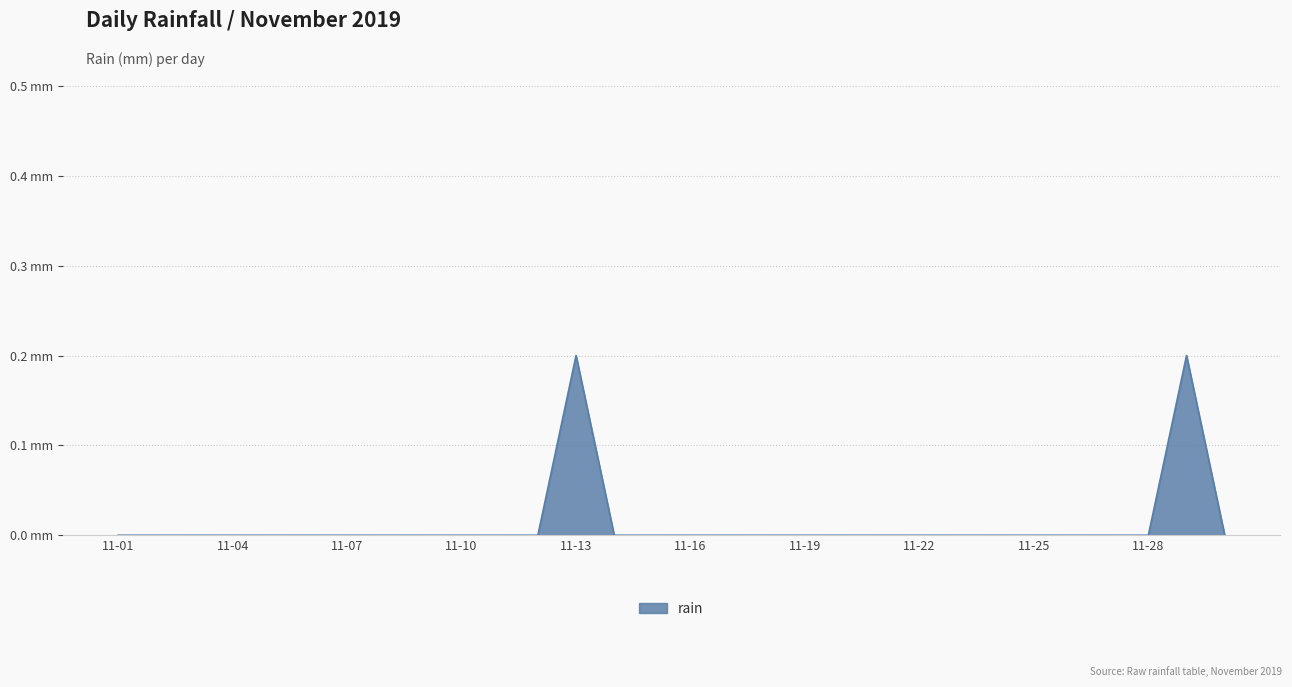

Does the chart display data point markers on the line(s)?

No